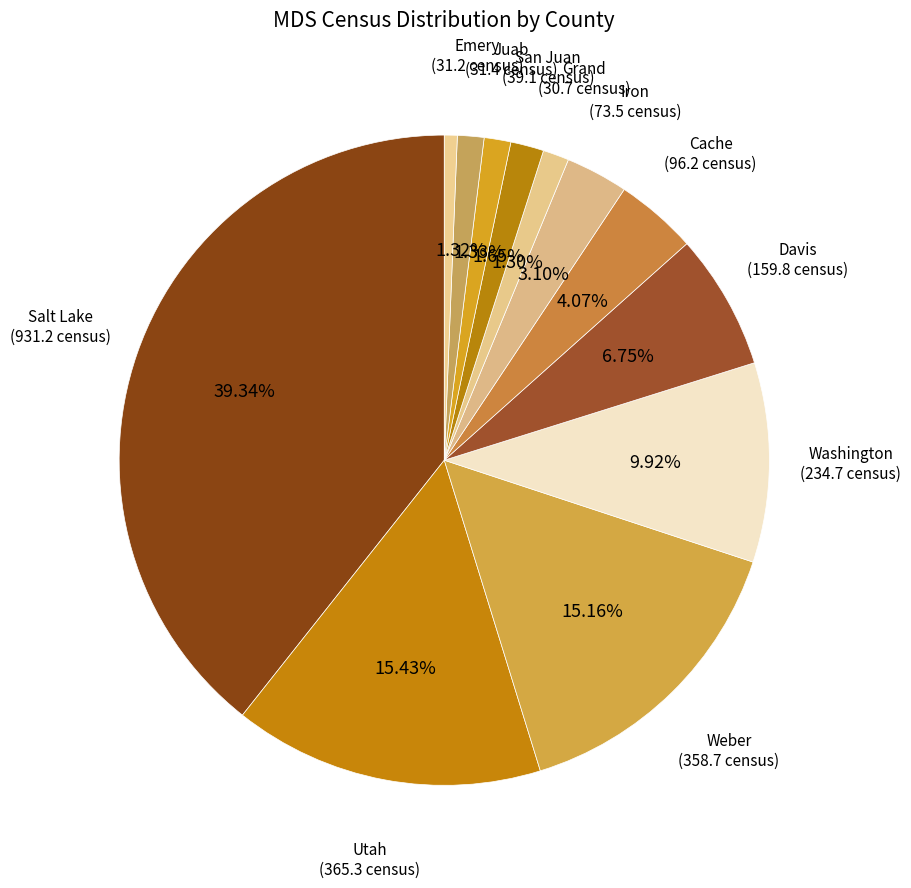

How many segments does this pie chart have?

12